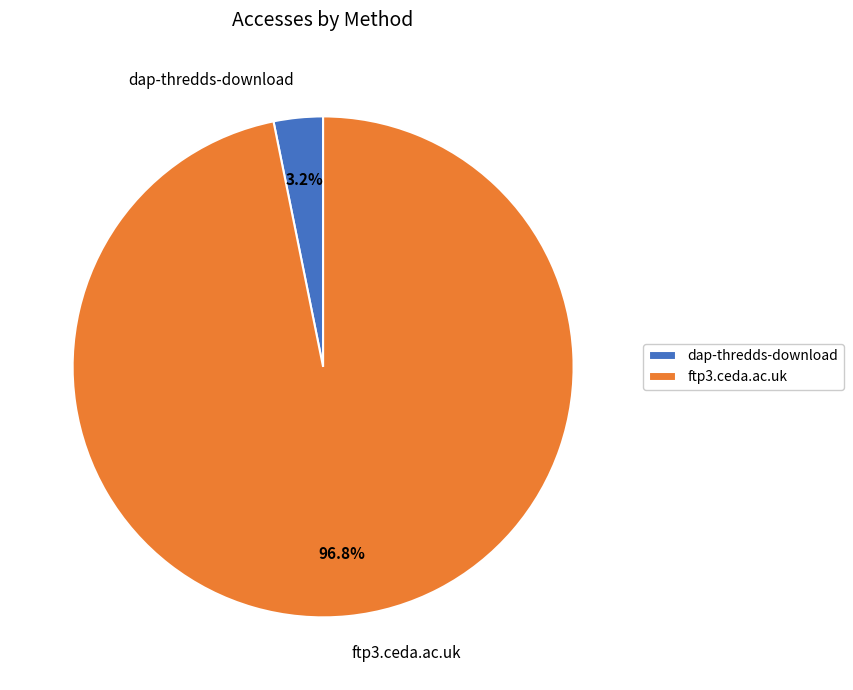

Is there any slice that represents more than half of the pie?

Yes